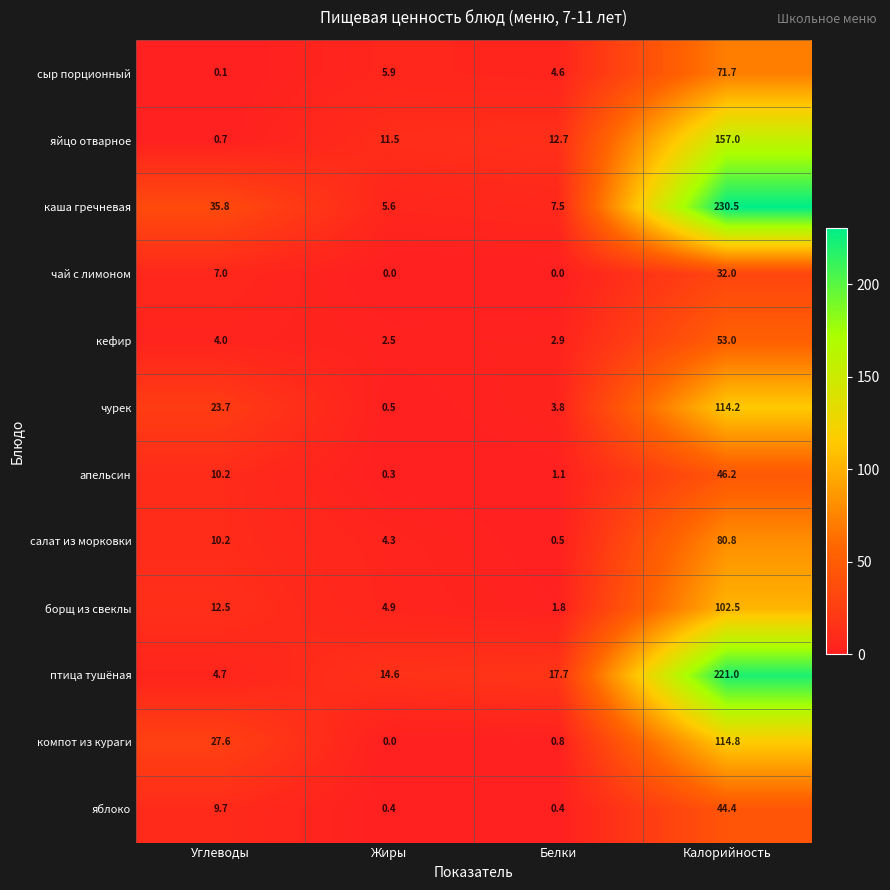

What is the sum of all каша гречневая values?

279.4